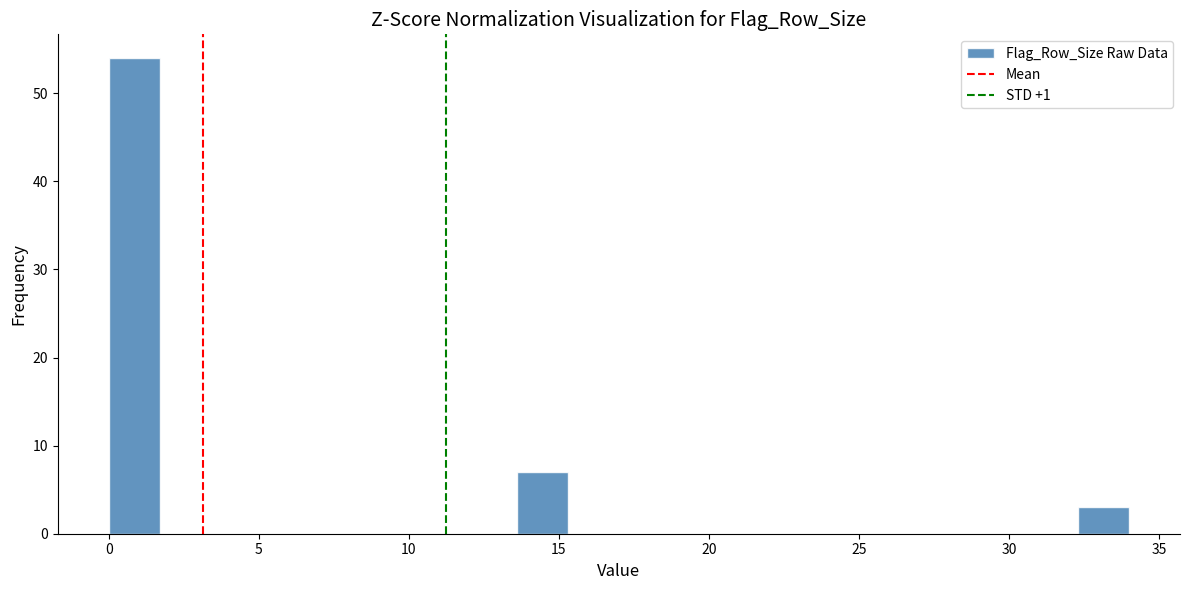

Around what value on the x-axis is the tallest bar? Give the approximate position of its centre, as read against the axis.

1.0